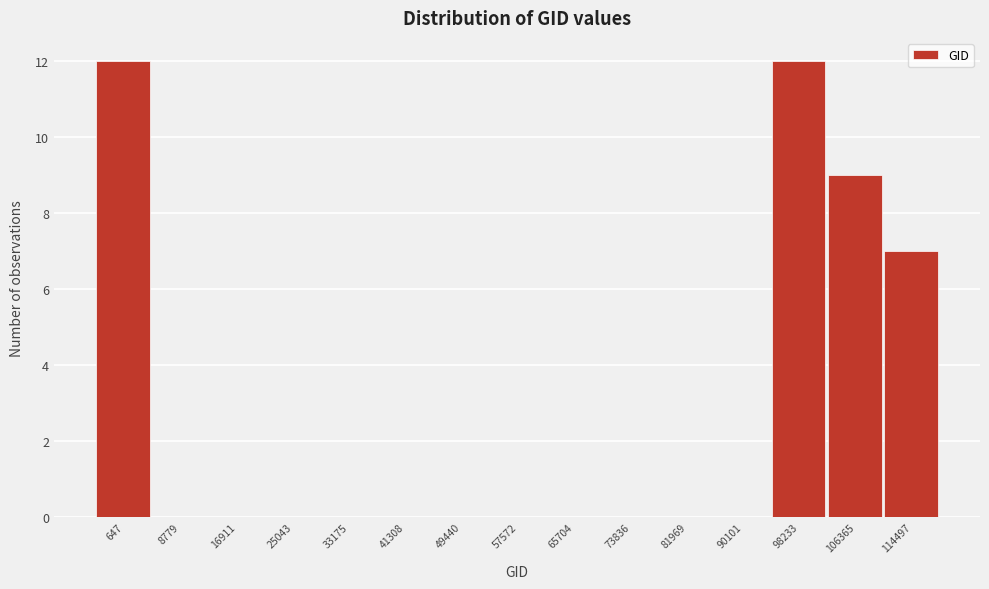

Reading left to right, transcribe all the data shown in this chart.

647=12	8779=0	16911=0	25043=0	33175=0	41308=0	49440=0	57572=0	65704=0	73836=0	81969=0	90101=0	98233=12	106365=9	114497=7